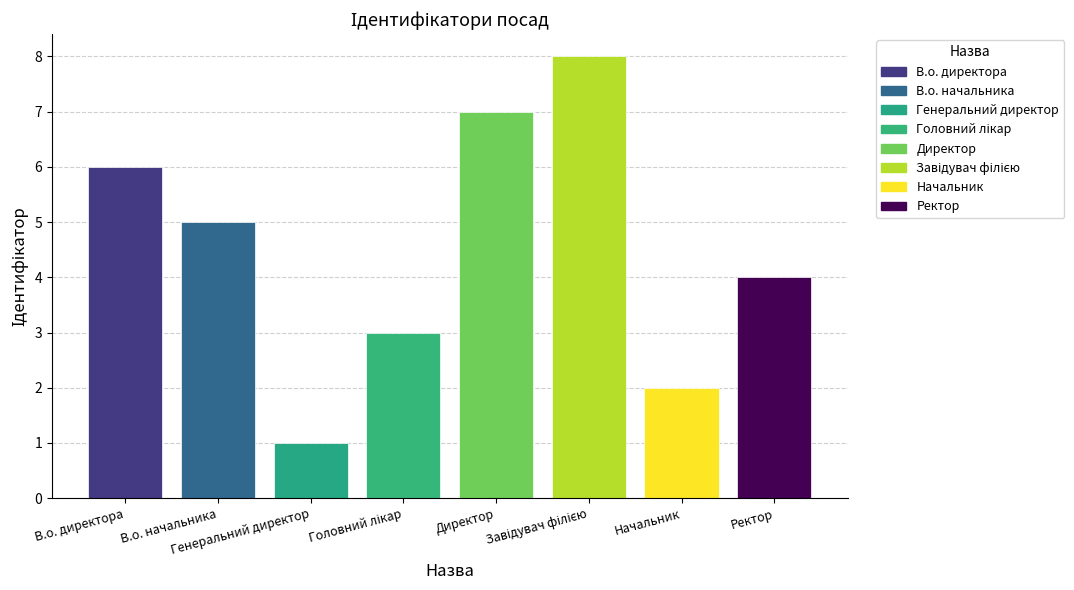

Is it true that the value at В.о. начальника is 2?

False